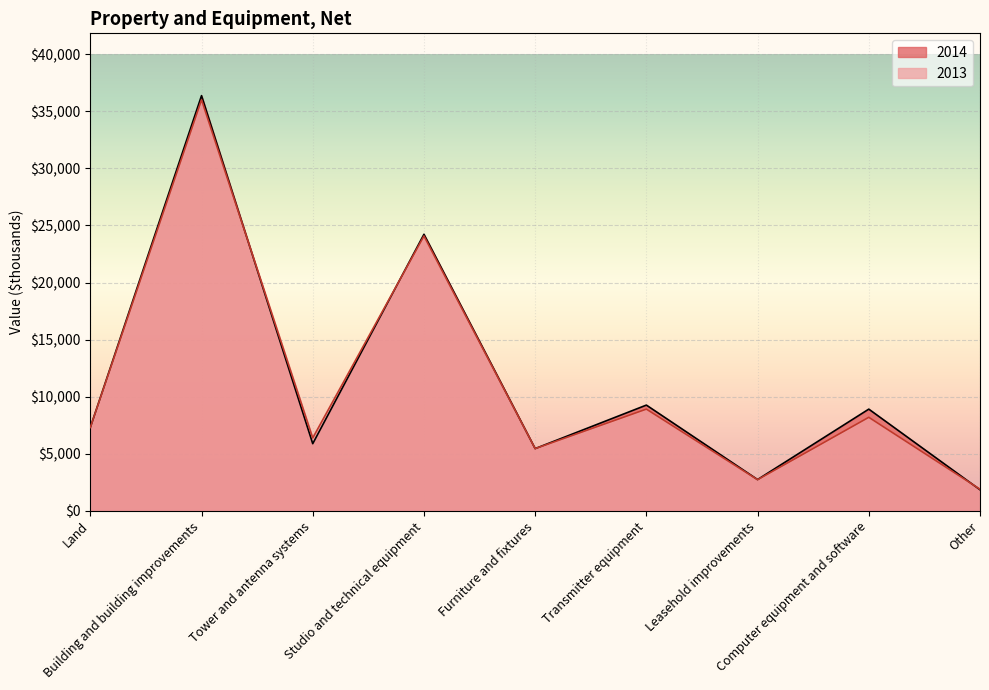

At which label does 2014 reach its minimum?

Other